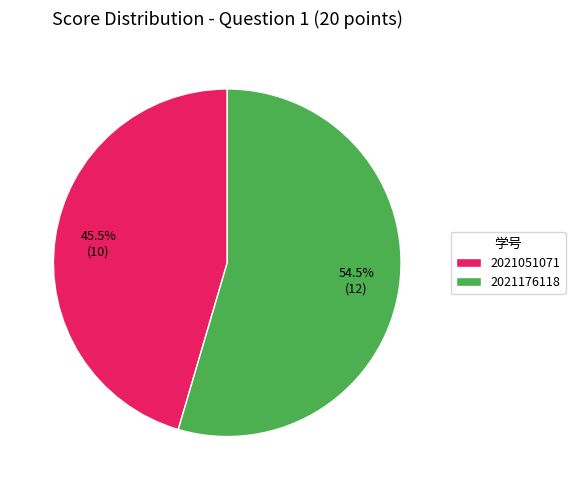

Rank the categories by value from lowest to highest.

2021051071, 2021176118